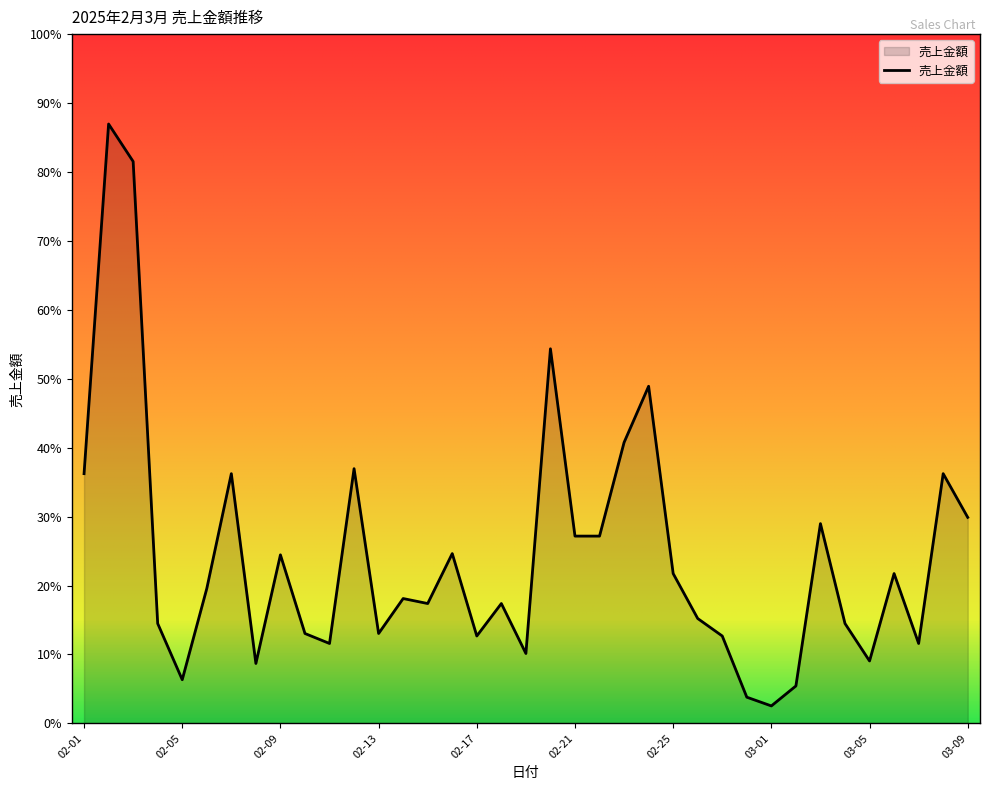

Reading left to right, list all the values displayed in this chart.

02-01=20000	02-02=48000	02-03=45000	02-04=8000	02-05=3500	02-06=10800	02-07=20000	02-08=4800	02-09=13500	02-10=7200	02-11=6400	02-12=20400	02-13=7200	02-14=10000	02-15=9600	02-16=13600	02-17=7000	02-18=9600	02-19=5600	02-20=30000	02-21=15000	02-22=15000	02-23=22500	02-24=27000	02-25=12000	02-26=8400	02-27=7000	02-28=2100	03-01=1400	03-02=3000	03-03=16000	03-04=8000	03-05=5000	03-06=12000	03-07=6400	03-08=20000	03-09=16500